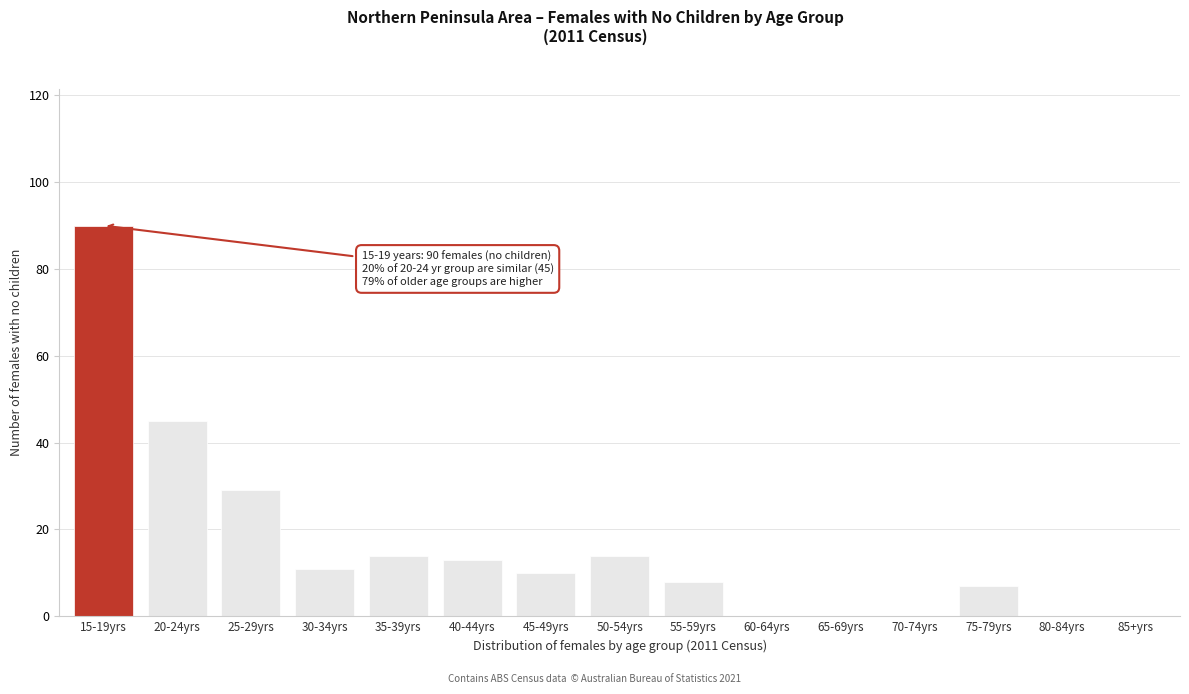

Reading left to right, what are all the values shown in this chart?

15-19yrs=90	20-24yrs=45	25-29yrs=29	30-34yrs=11	35-39yrs=14	40-44yrs=13	45-49yrs=10	50-54yrs=14	55-59yrs=8	60-64yrs=0	65-69yrs=0	70-74yrs=0	75-79yrs=7	80-84yrs=0	85+yrs=0